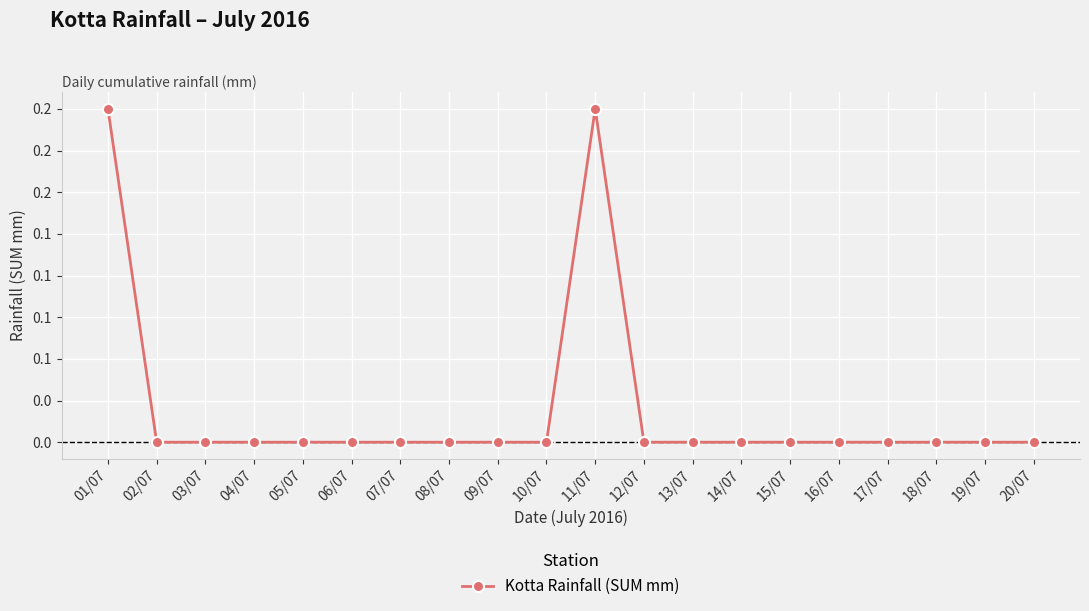

Does the chart display data point markers on the line(s)?

Yes